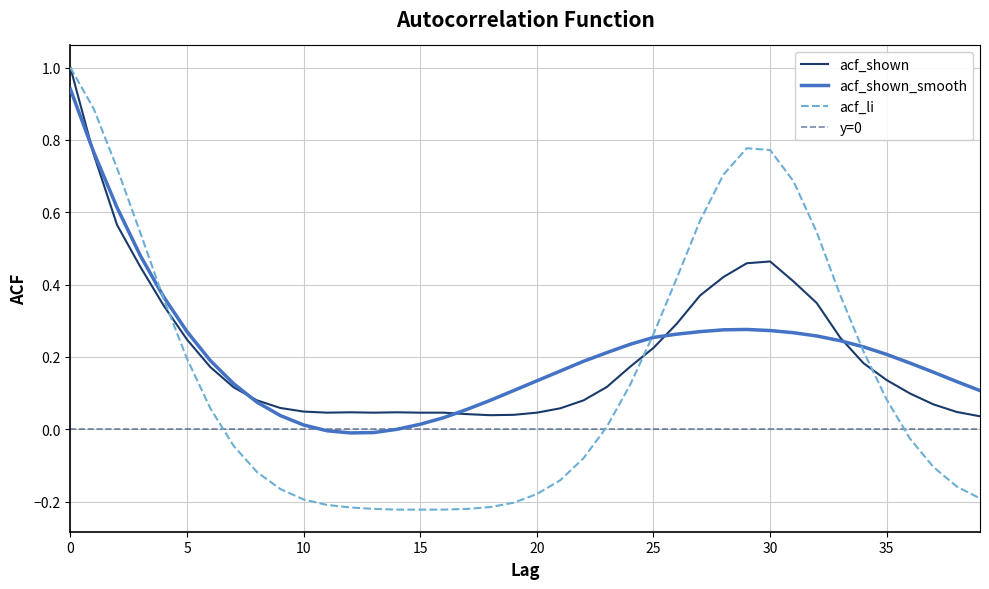

Is this an area chart (filled region under the line)?

No